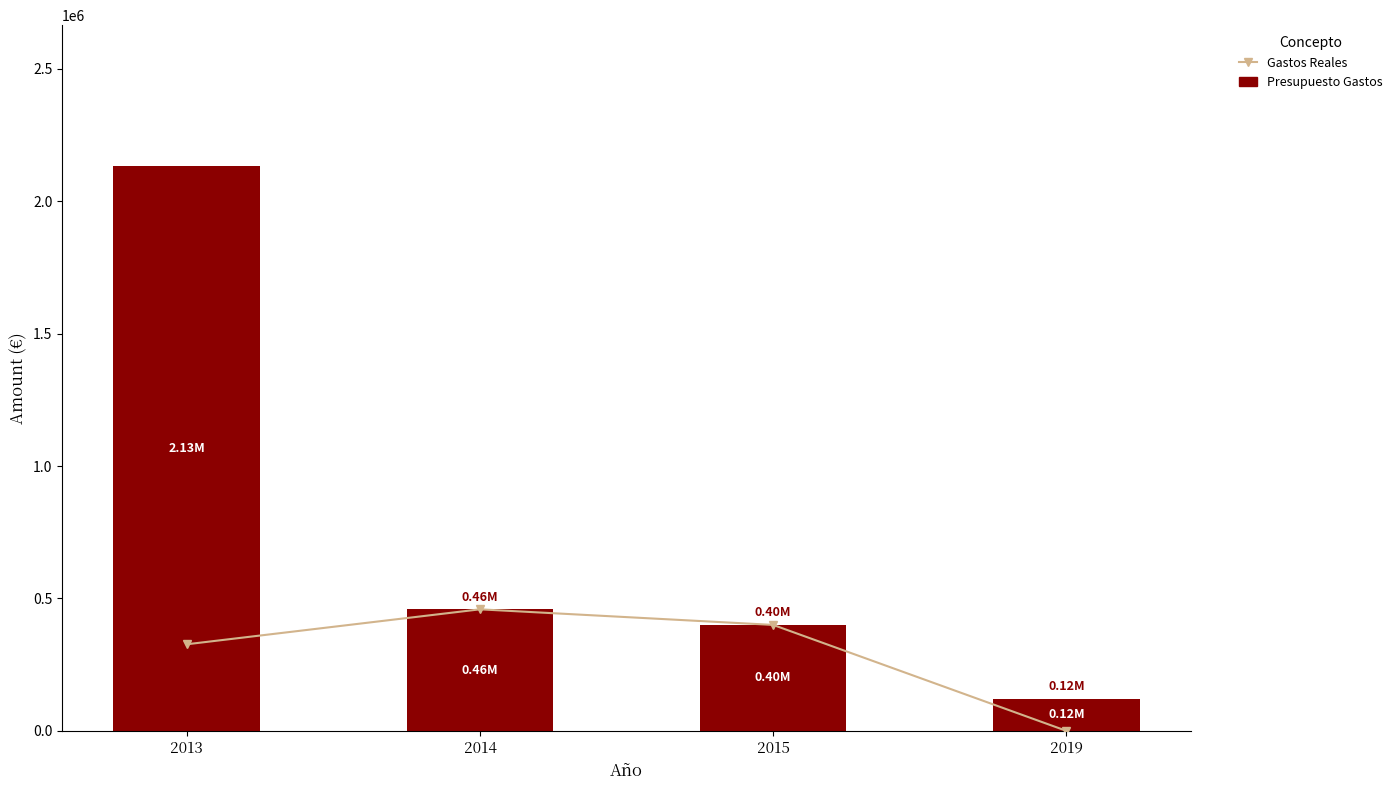

Reading left to right, transcribe all the data shown in this chart.

Gastos Reales: 326899.0	458872.2	400000.0	0.0
Presupuesto Gastos: 2131950.0	458872.2	400000.0	120000.0